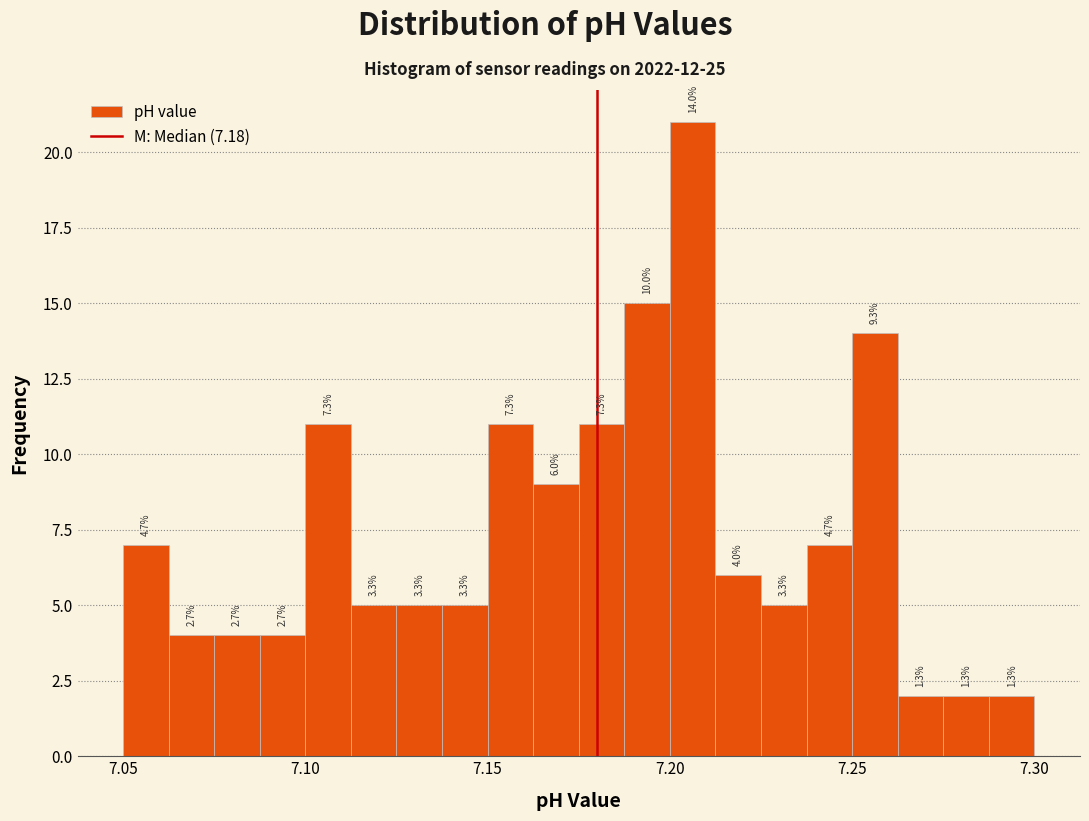

Read against the x-axis, roughly where is the centre of the tallest bar?

7.205